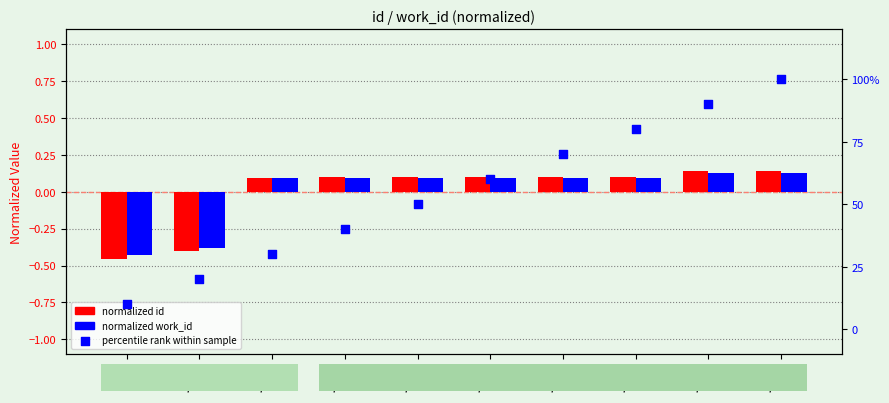

Which series has the widest spread of Y values?

percentile rank within sample